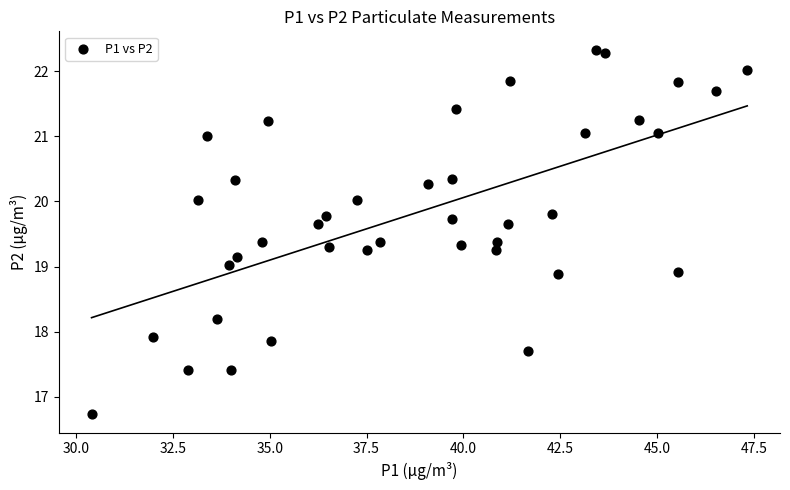

What is the range of Y values (max minus min)?

5.6